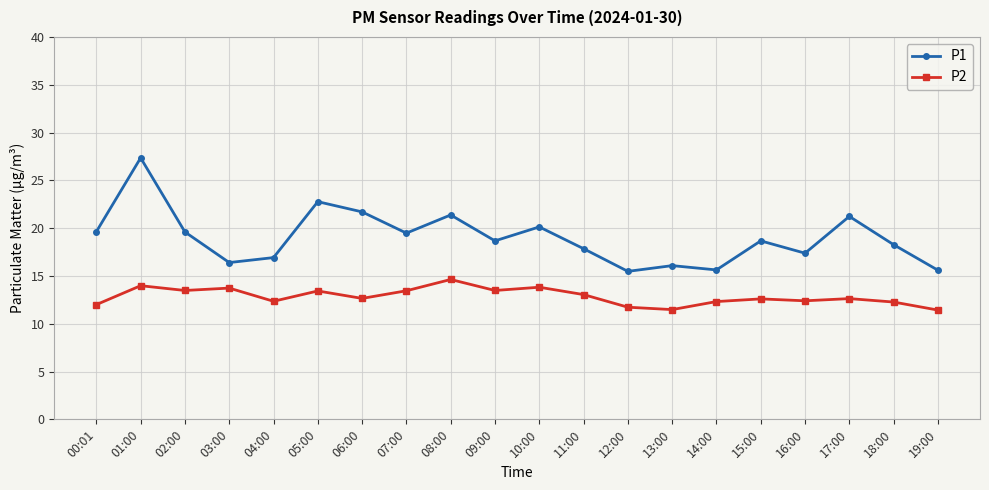

What is the value of the P2 point at the 13th from the left?

11.7